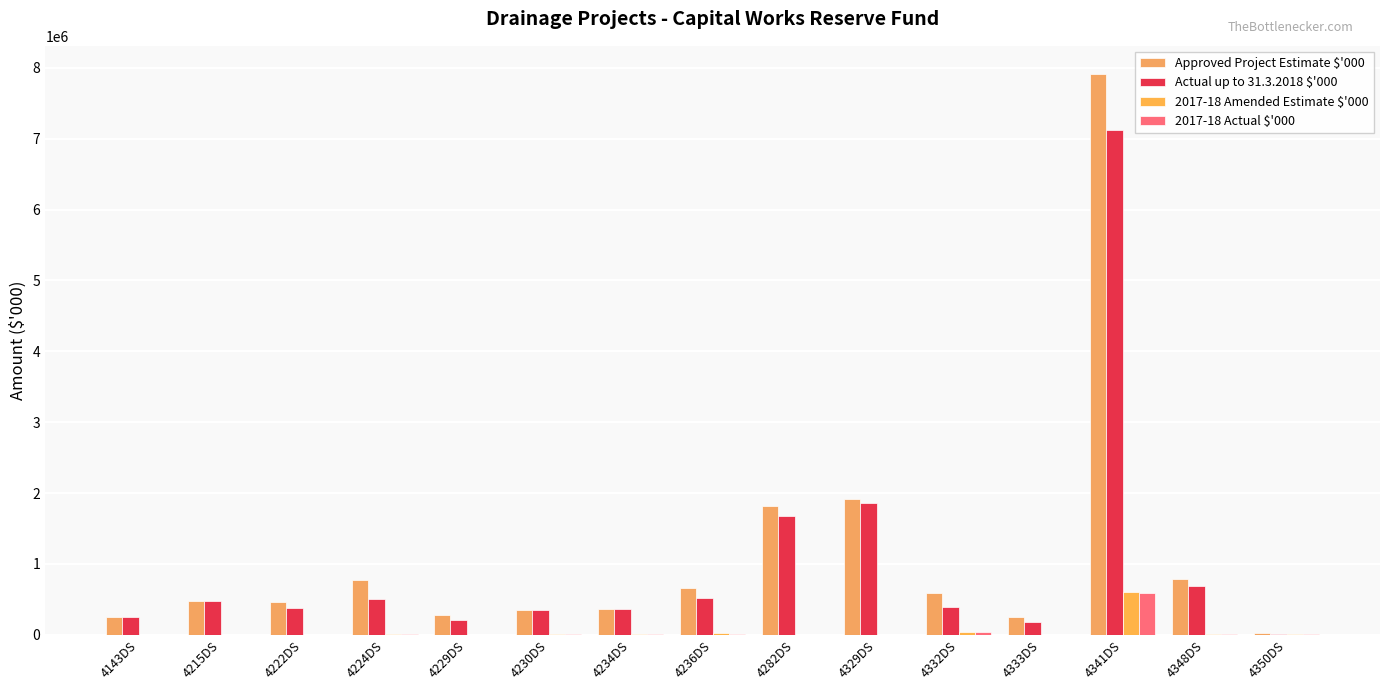

Which series has the widest spread of values?

Approved Project Estimate $'000